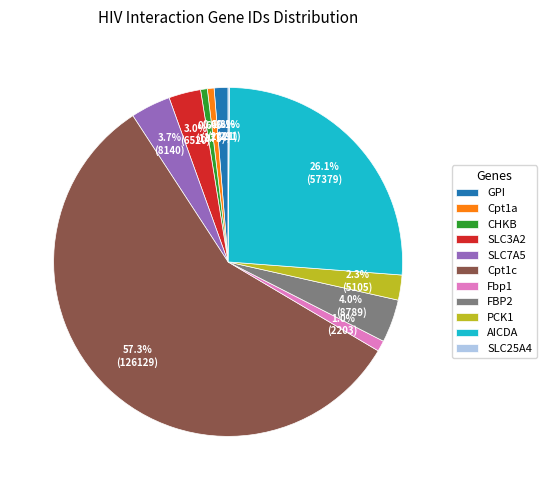

What is the majority slice?

Cpt1c